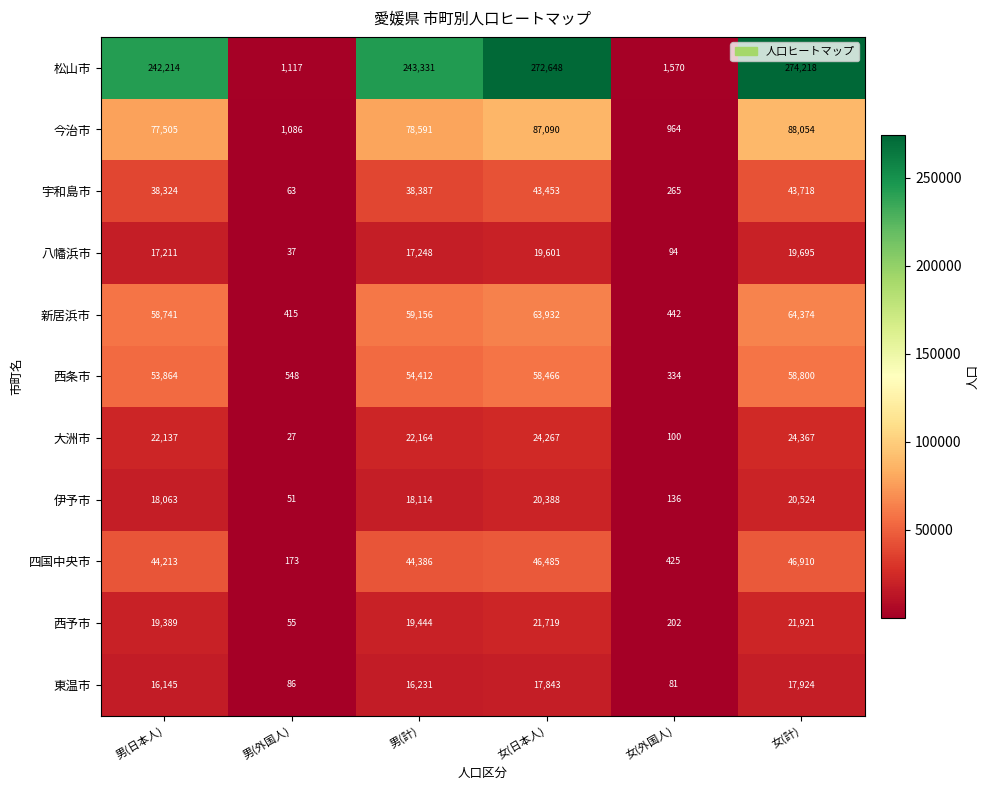

Which label corresponds to the largest value in the chart?

女(計)